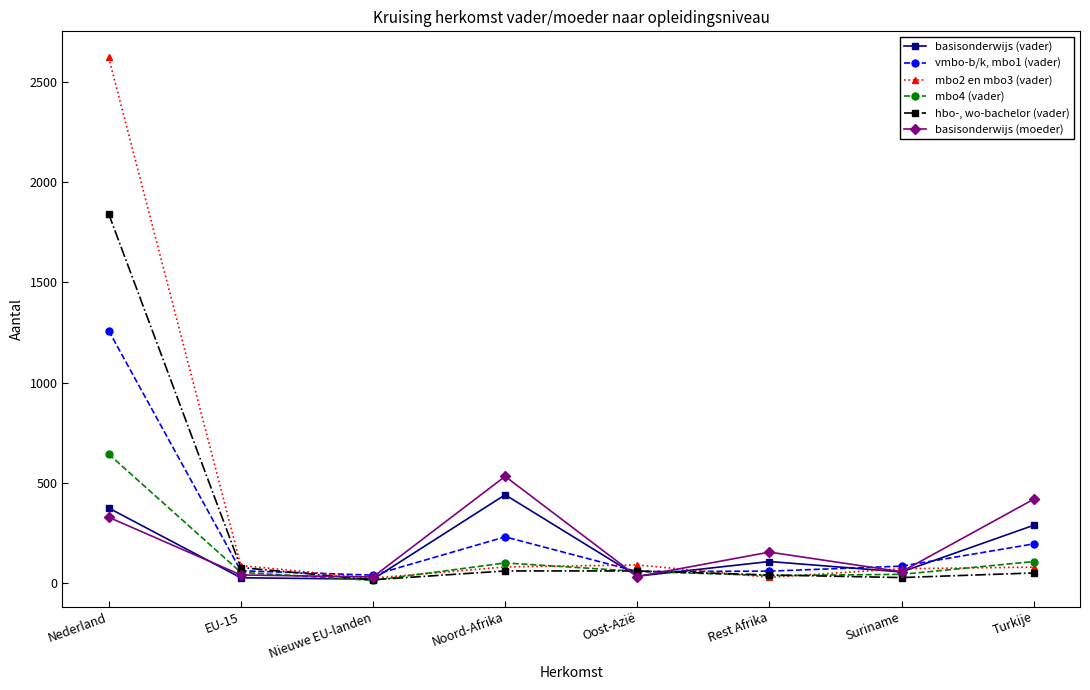

Rank the series by their maximum value, from highest to lowest.

mbo2 en mbo3 (vader), hbo-, wo-bachelor (vader), vmbo-b/k, mbo1 (vader), mbo4 (vader), basisonderwijs (moeder), basisonderwijs (vader)